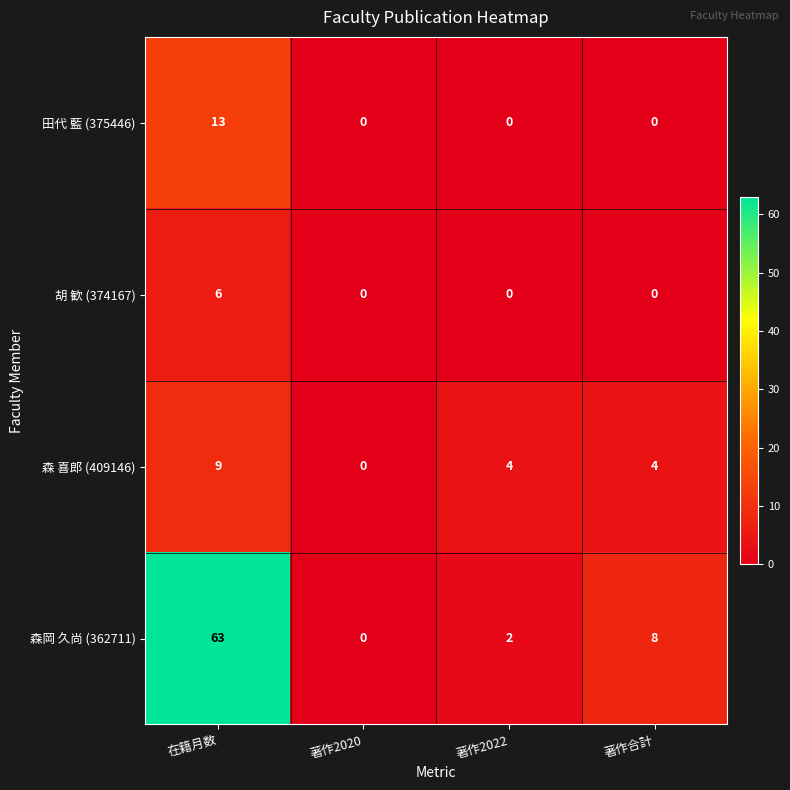

How many categories are shown in the chart?

4